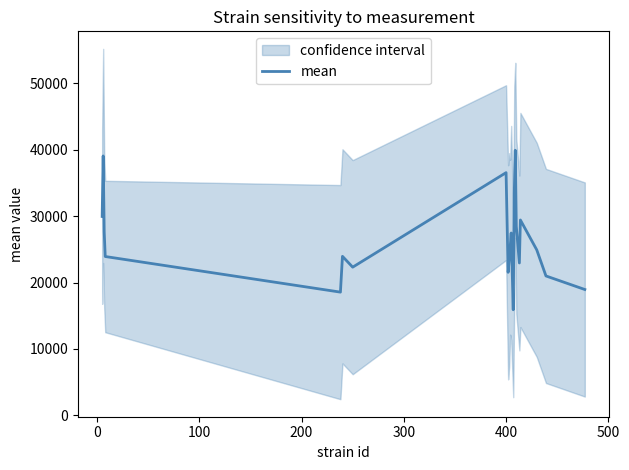

What is the lowest value of the mean series?

15896.2